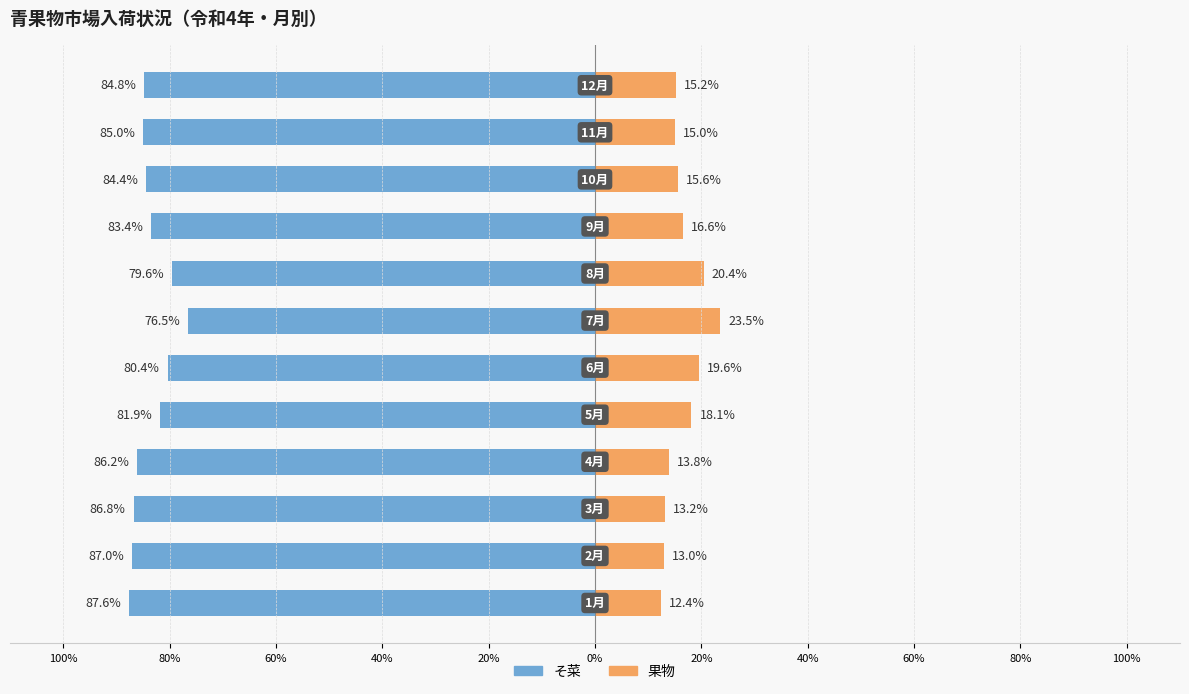

What is the value of the そ菜 bar at the 5th from the left?

-81.9